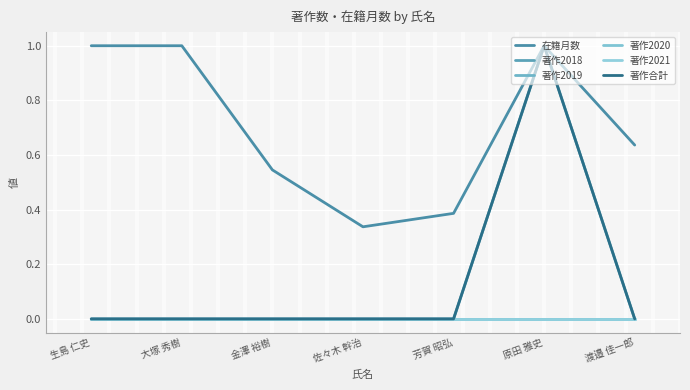

True or false: 著作2019 has more than 1 interior local peaks.

False